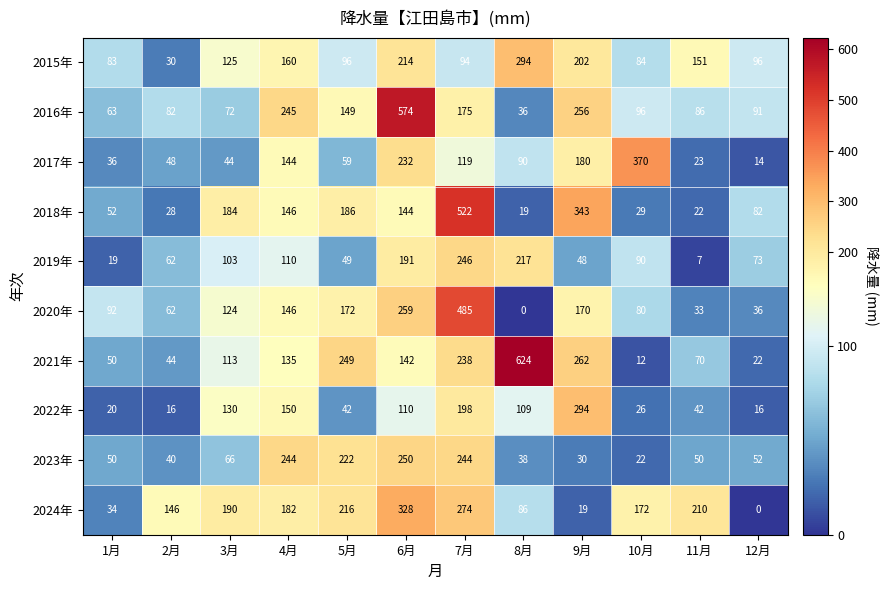

Between 4月 and 9月, which series saw the biggest shift?

2023年